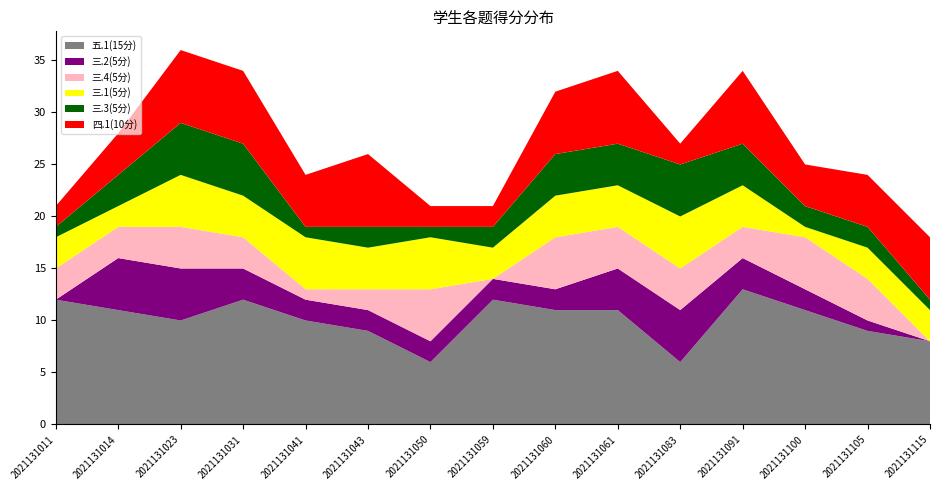

Reading right to left, extract all data points from this chart.

五.1(15分): 8	9	11	13	6	11	11	12	6	9	10	12	10	11	12
三.2(5分): 0	1	2	3	5	4	2	2	2	2	2	3	5	5	0
三.4(5分): 0	4	5	3	4	4	5	0	5	2	1	3	4	3	3
三.1(5分): 3	3	1	4	5	4	4	3	5	4	5	4	5	2	3
三.3(5分): 1	2	2	4	5	4	4	2	1	2	1	5	5	3	1
四.1(10分): 6	5	4	7	2	7	6	2	2	7	5	7	7	4	2